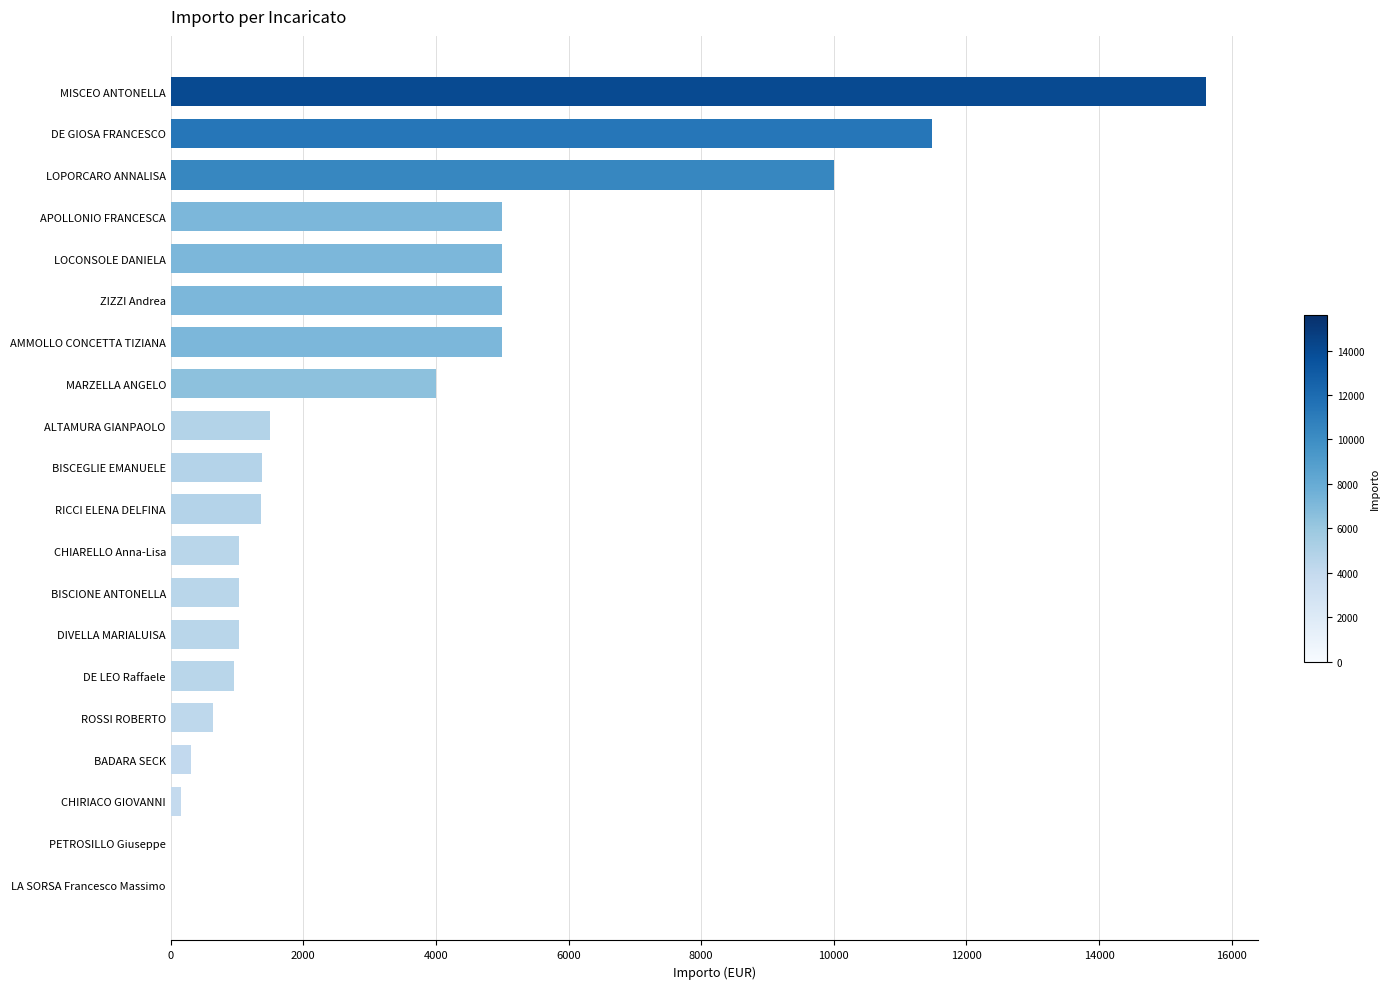

What is the maximum value shown in the chart?

15614.0